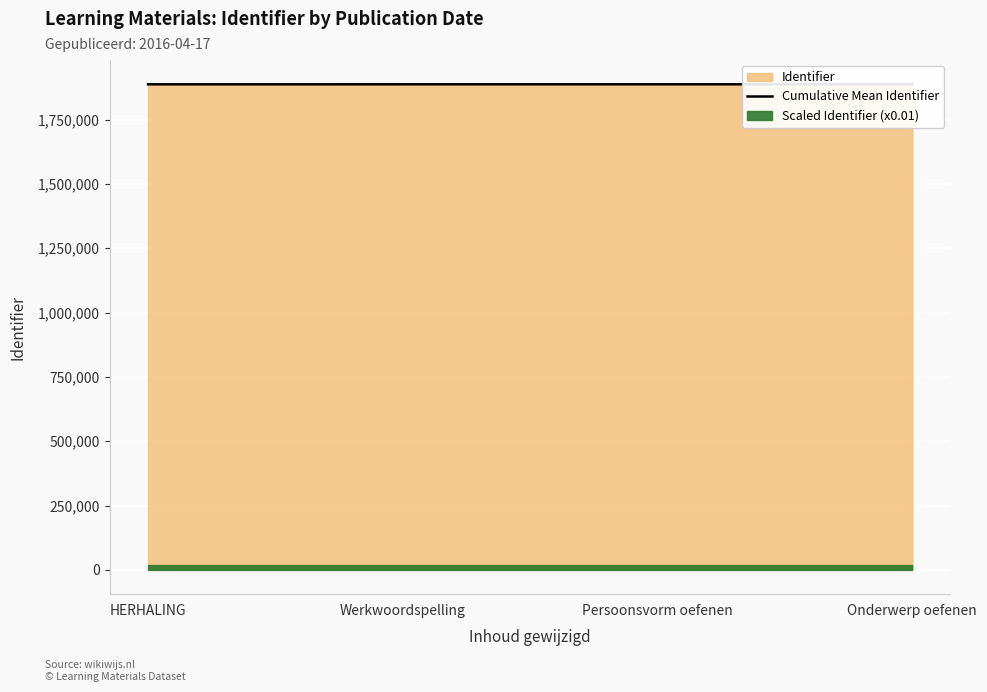

How many lines are shown in the chart?

1